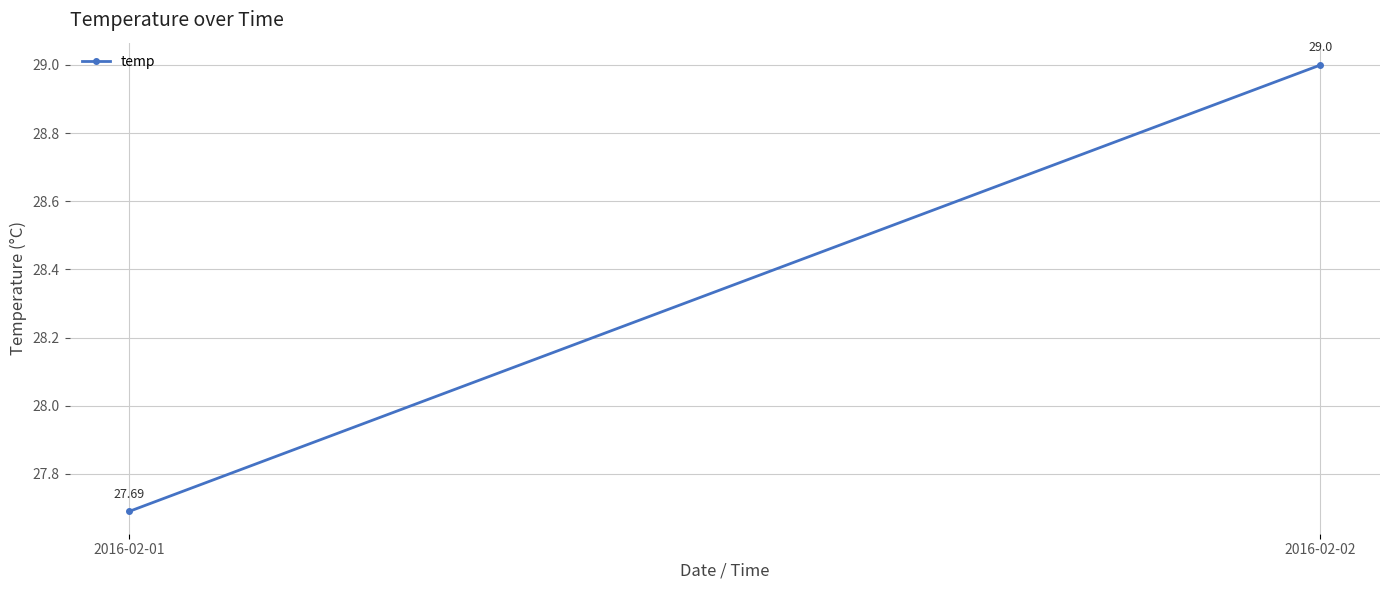

What is the ratio of the value at 2016-02-02 to the value at 2016-02-01?

1.0